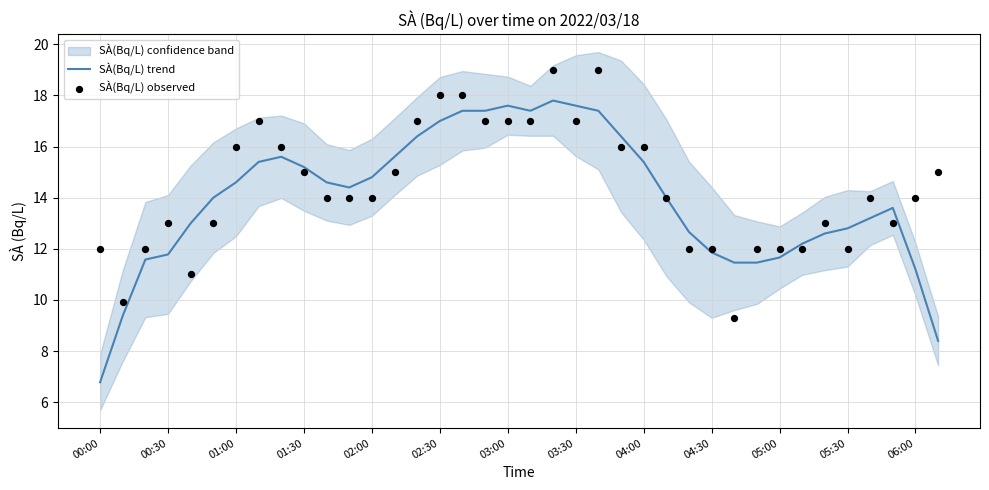

What is the minimum value for SÀ(Bq/L) trend?

6.8